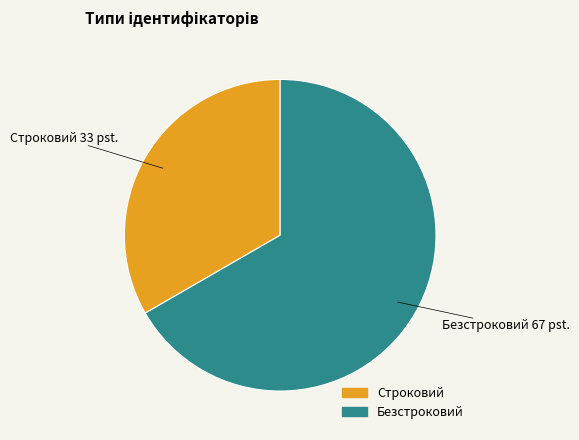

The Строковий slice represents 39% of the pie. True or false?

False